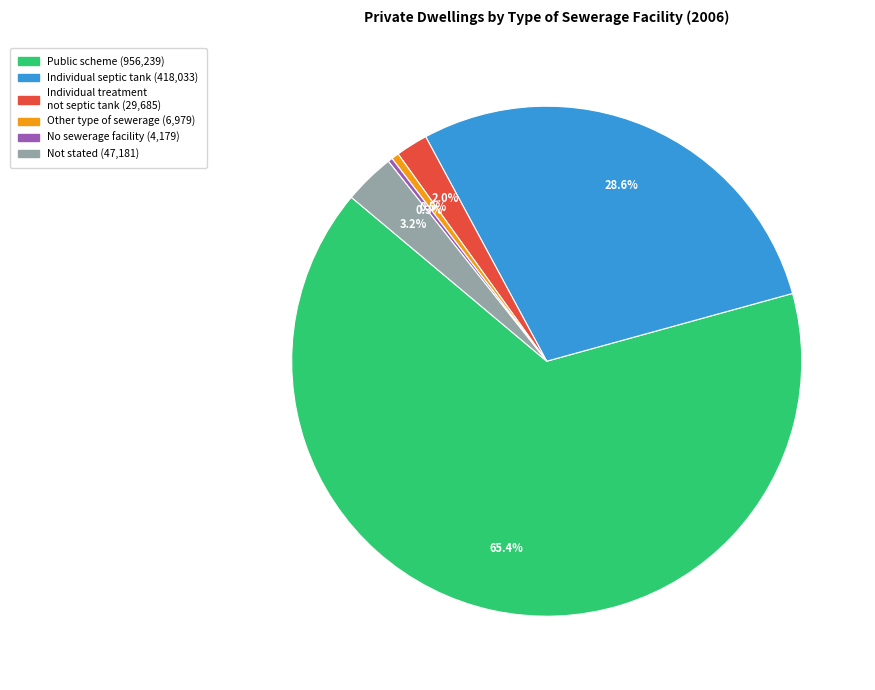

Do Individual treatment not septic tank and Not stated together represent more than half of the pie?

No